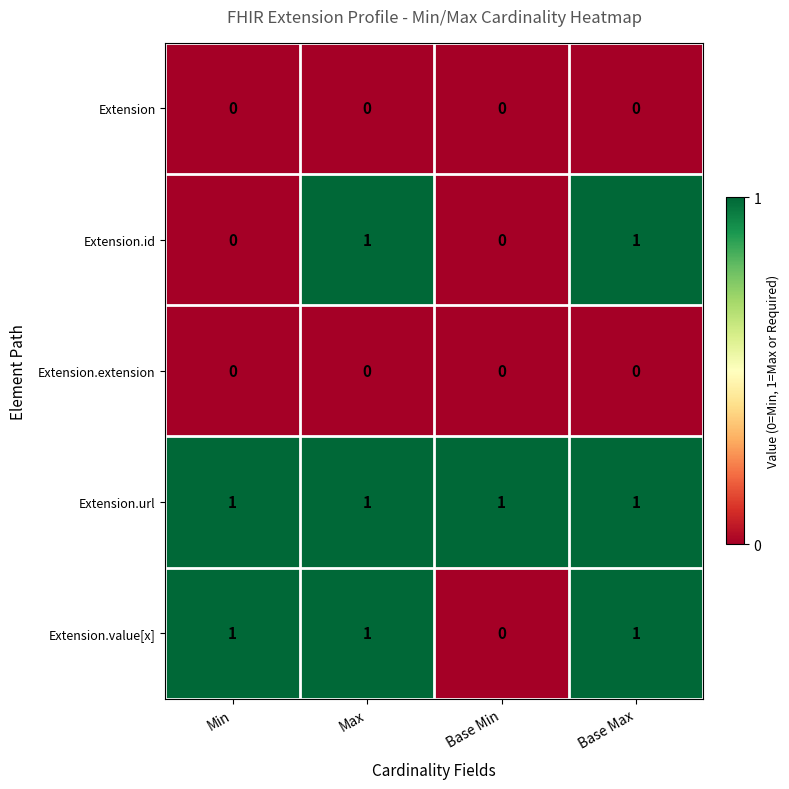

Between Min and Max, which series saw the biggest shift?

Extension.id